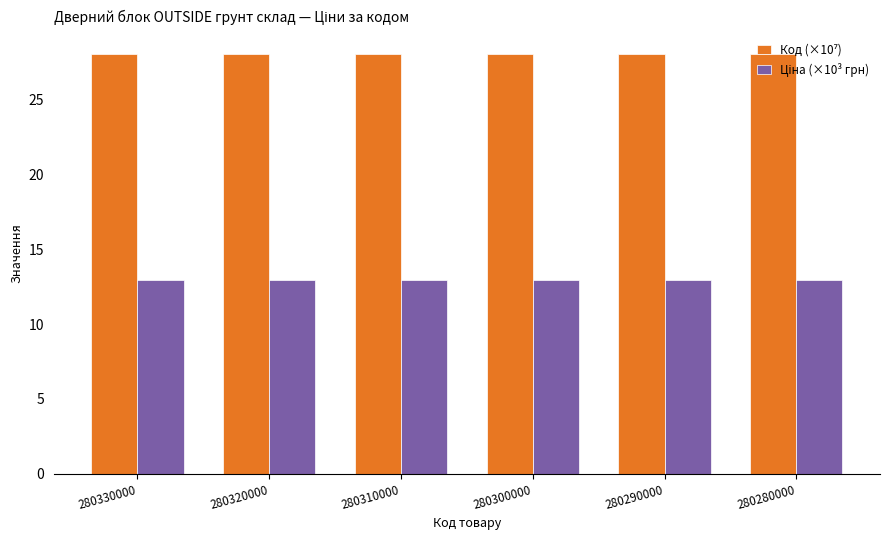

What is the difference between the highest and lowest values at 280310000?

15.1